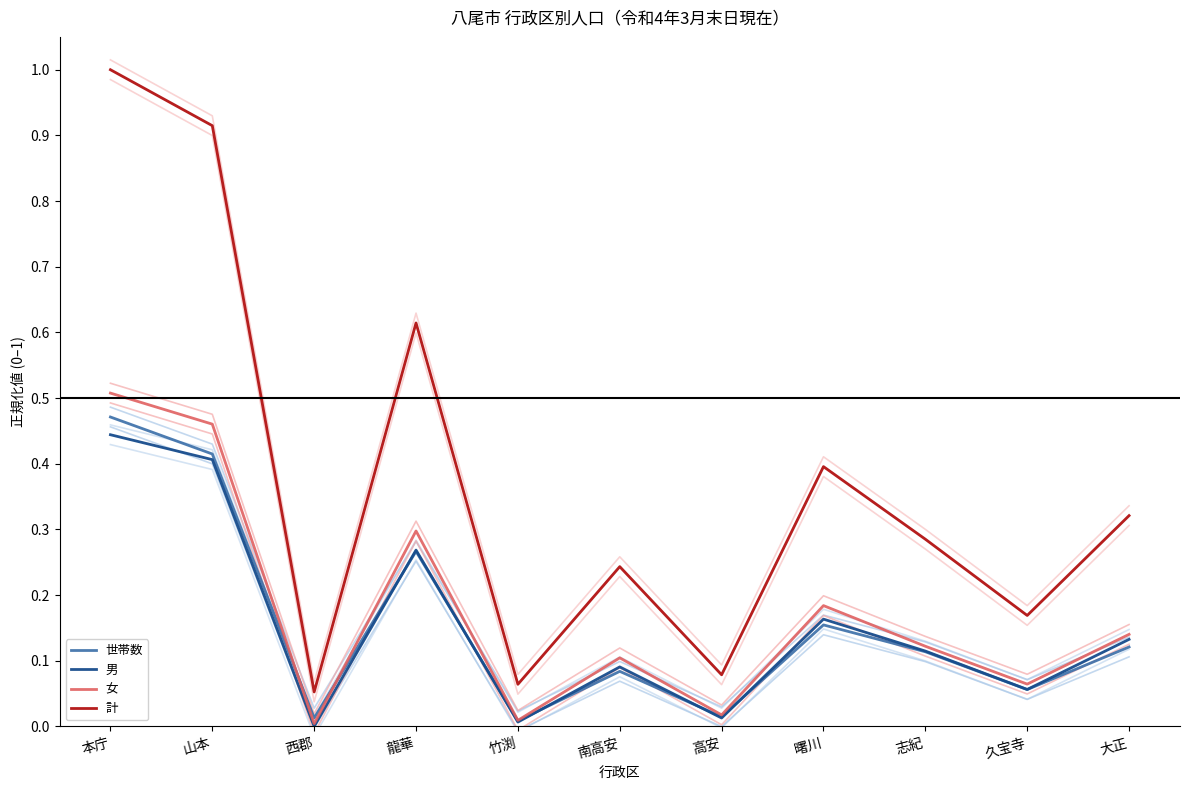

What is the value of the 男 point at the 8th from the left?

0.2